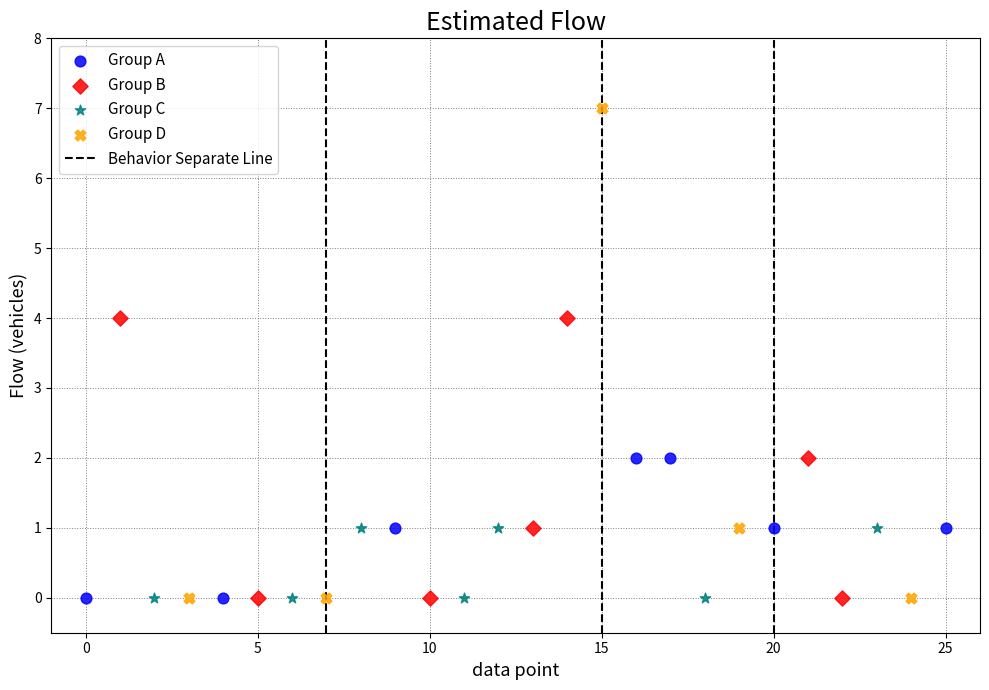

Which series contains the highest Y value?

Group D